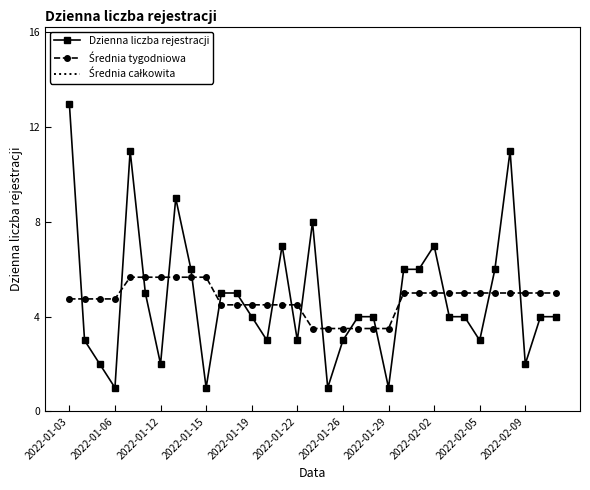

What is the difference between the maximum and minimum values in the Dzienna liczba rejestracji series?

12.0